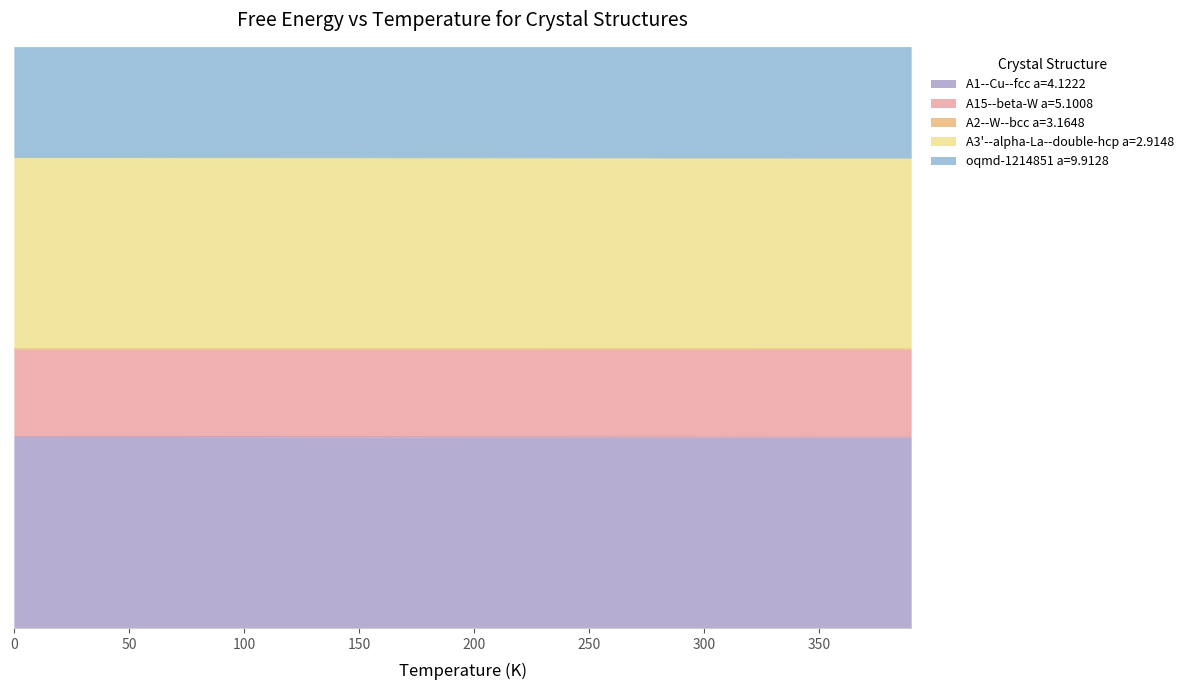

Which series has the widest spread of values?

A1--Cu--fcc a=4.1222